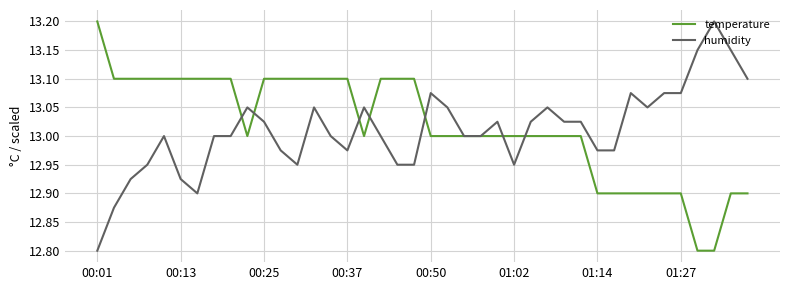

How many lines are shown in the chart?

2